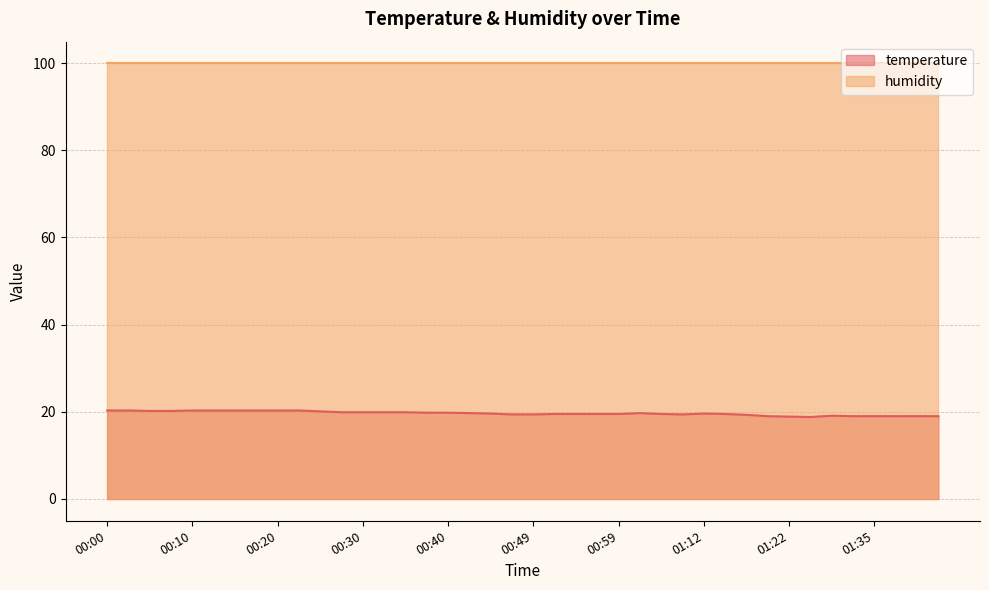

What is the sum of all values?

786.0